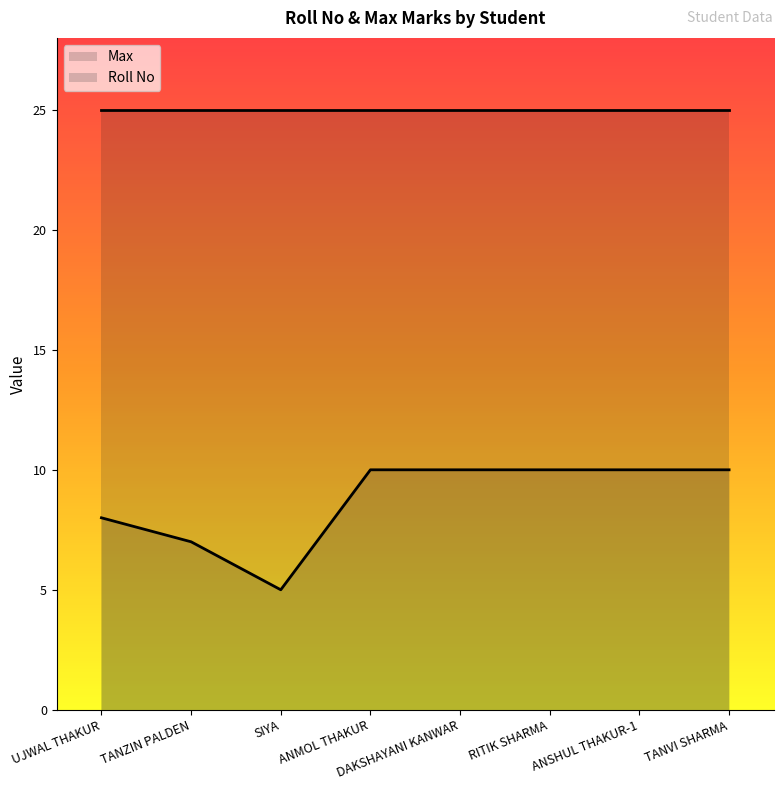

How many points are lower than both their immediate neighbors (excluding endpoints)?

1